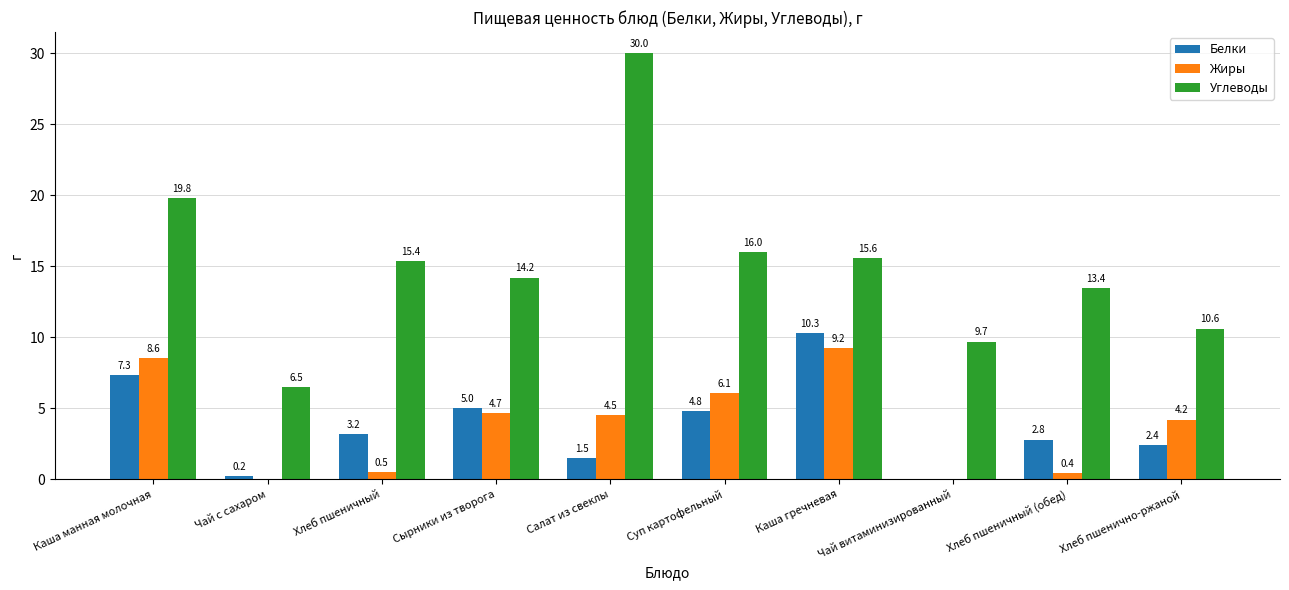

How many data points does each series have?

10